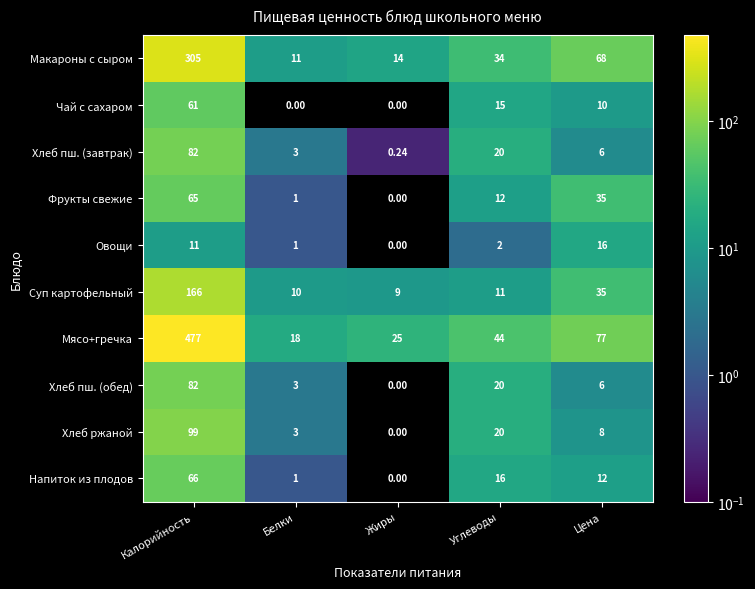

Count the number of data series in this chart.

10